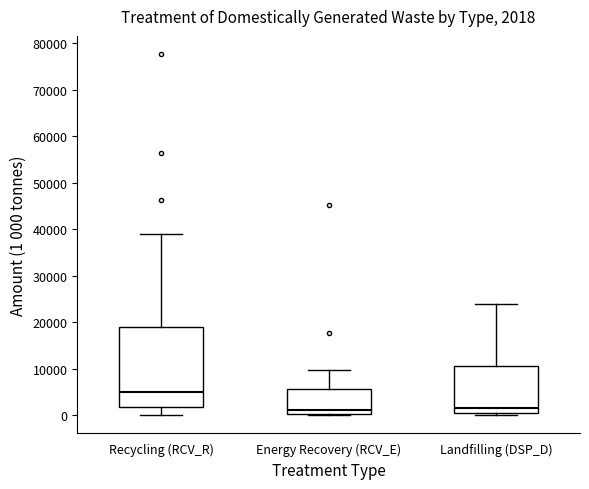

Which box is the tallest, from its lower edge to its upper edge?

Recycling (RCV_R)